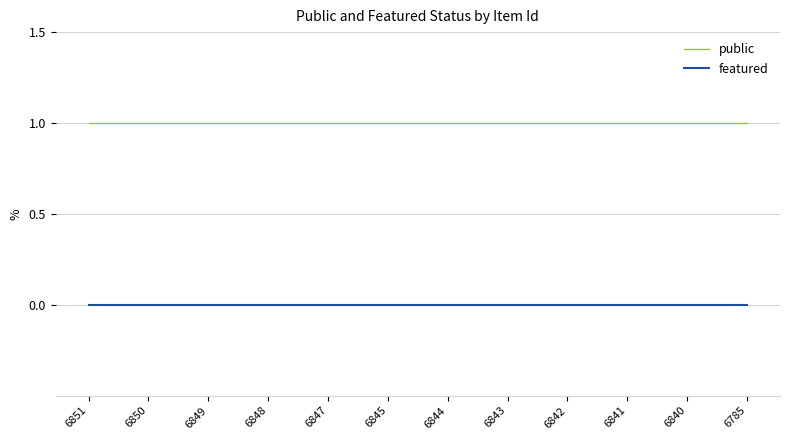

Rank the series at 6841 from lowest to highest value.

featured, public